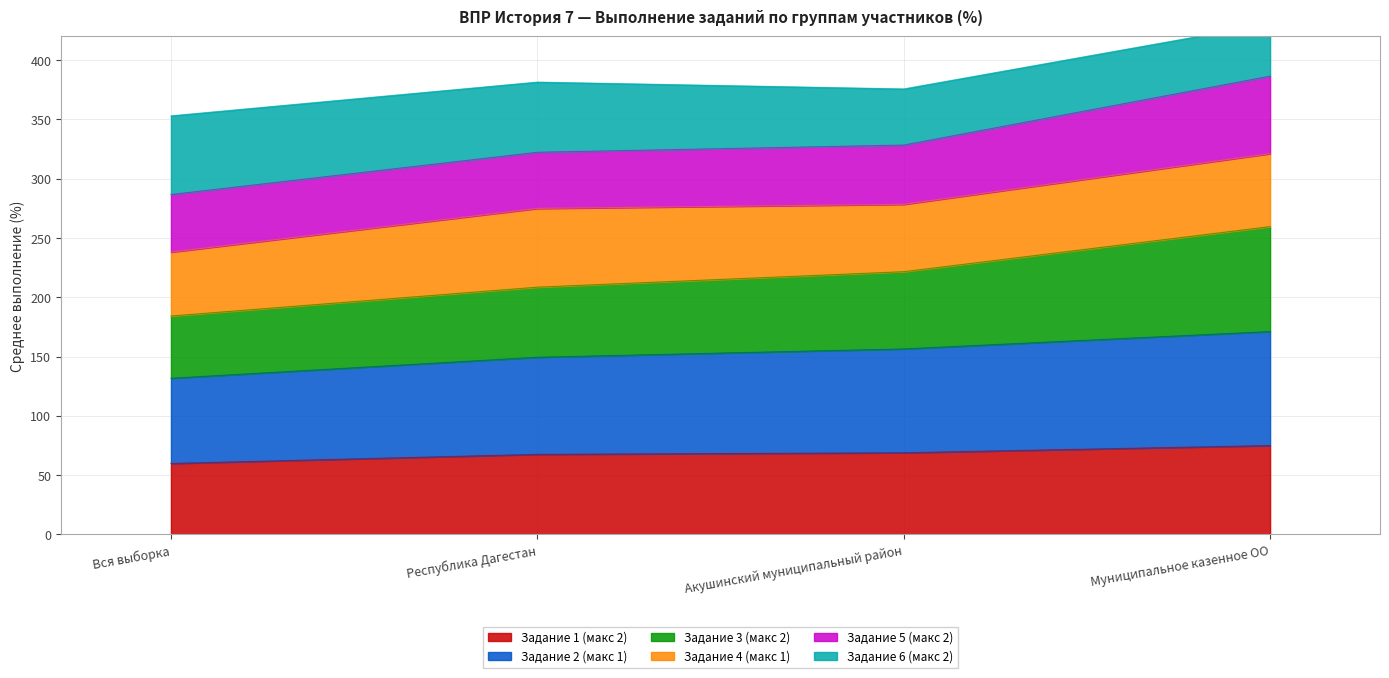

At which label does Задание 3 (макс 2) reach its minimum?

Вся выборка